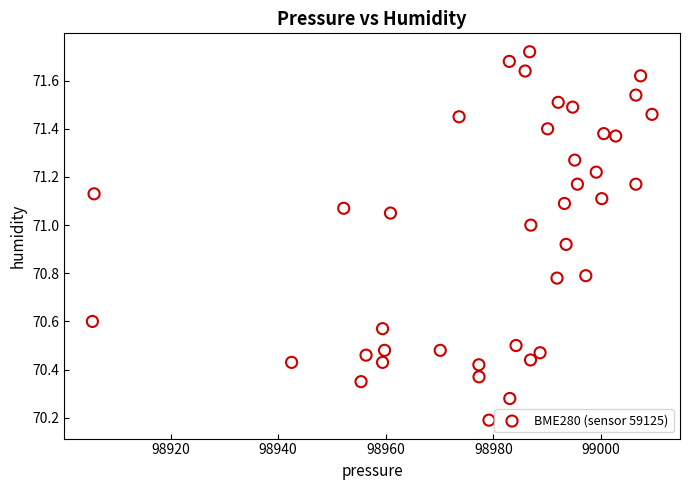

What is the range of Y values (max minus min)?

1.5